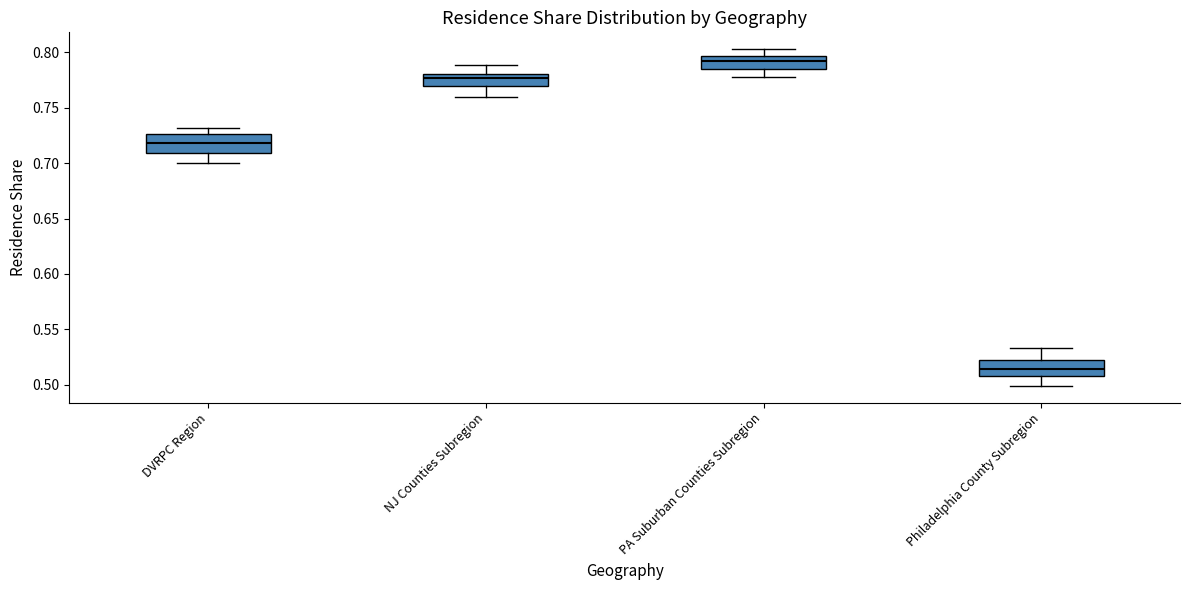

Where does the median line of the box for Philadelphia County Subregion sit on the y-axis? The values are not printed on the chart, so give them approximately, as read against the axis.

0.515